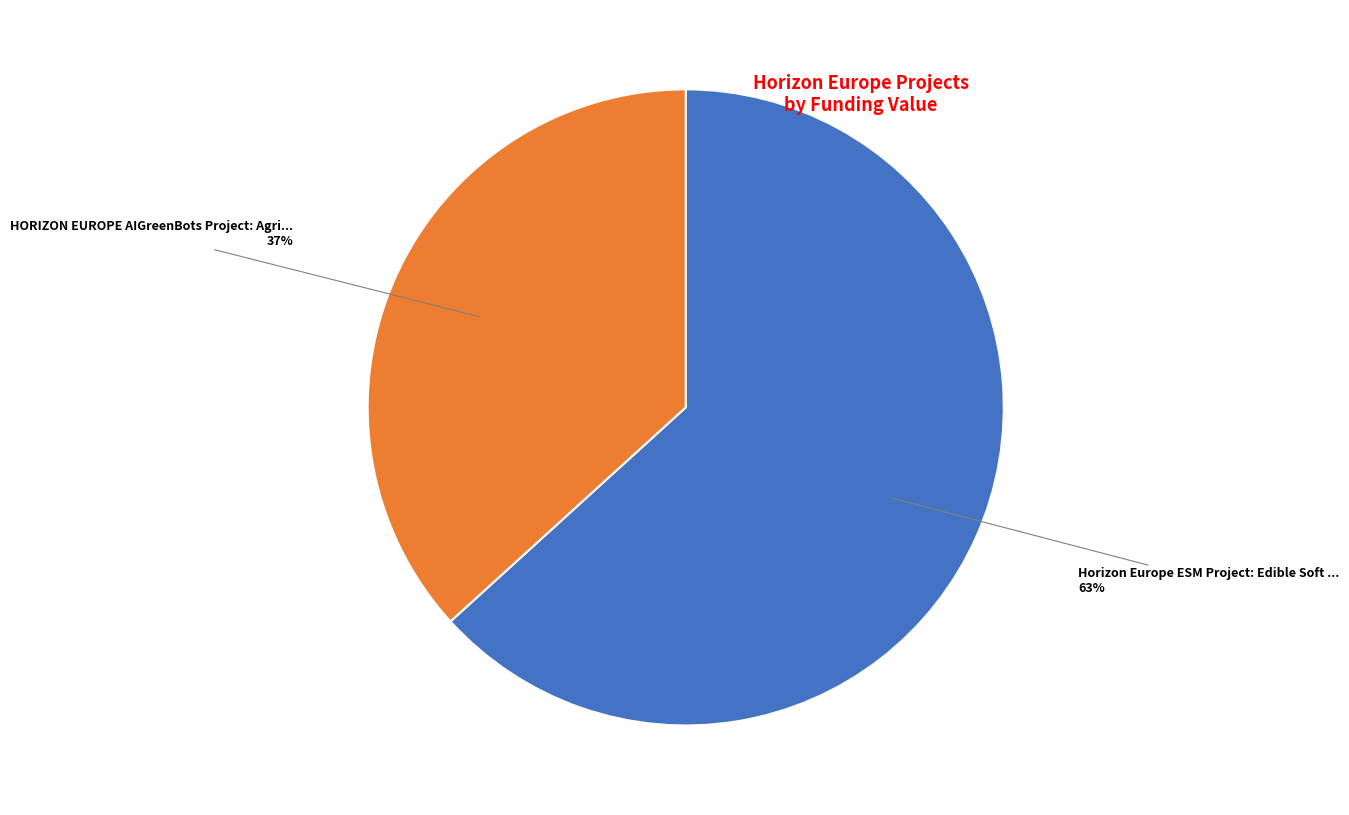

To the nearest percent, what is the average slice percentage?

50%